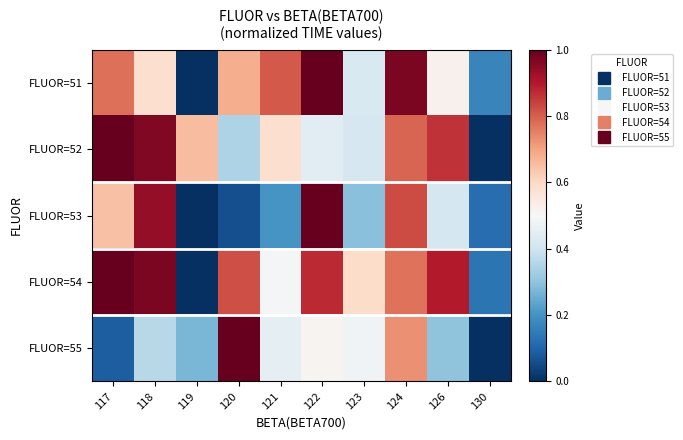

At which category does the chart reach its peak across all series?

117